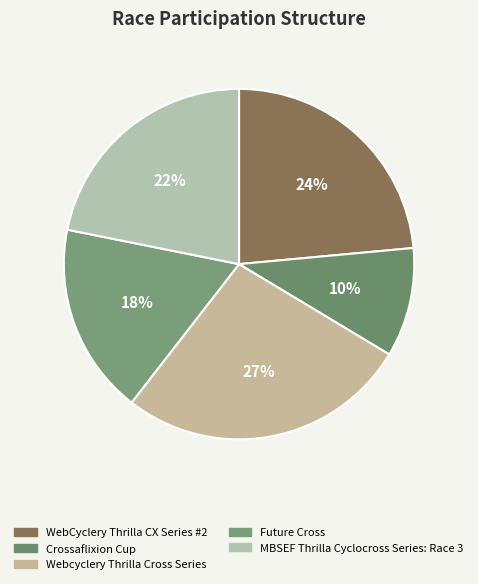

To the nearest percent, what percentage of the pie is WebCyclery Thrilla CX Series #2?

24%